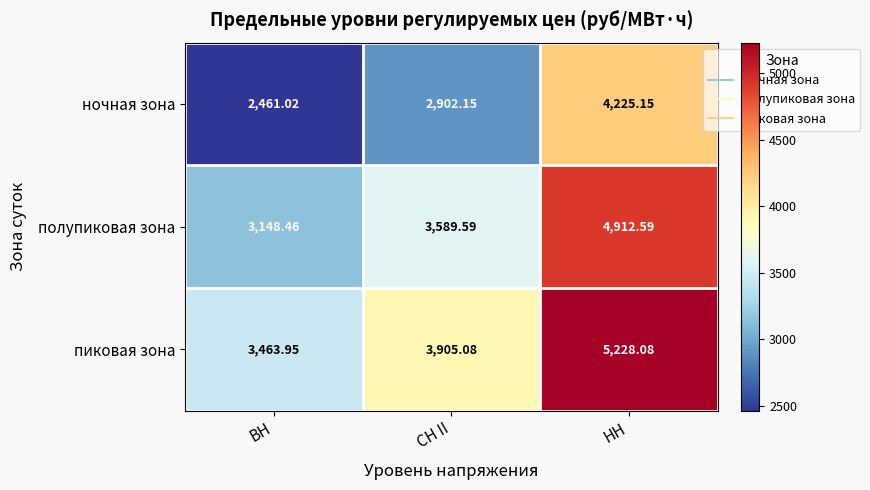

Rank the series by their average value, from lowest to highest.

ночная зона, полупиковая зона, пиковая зона